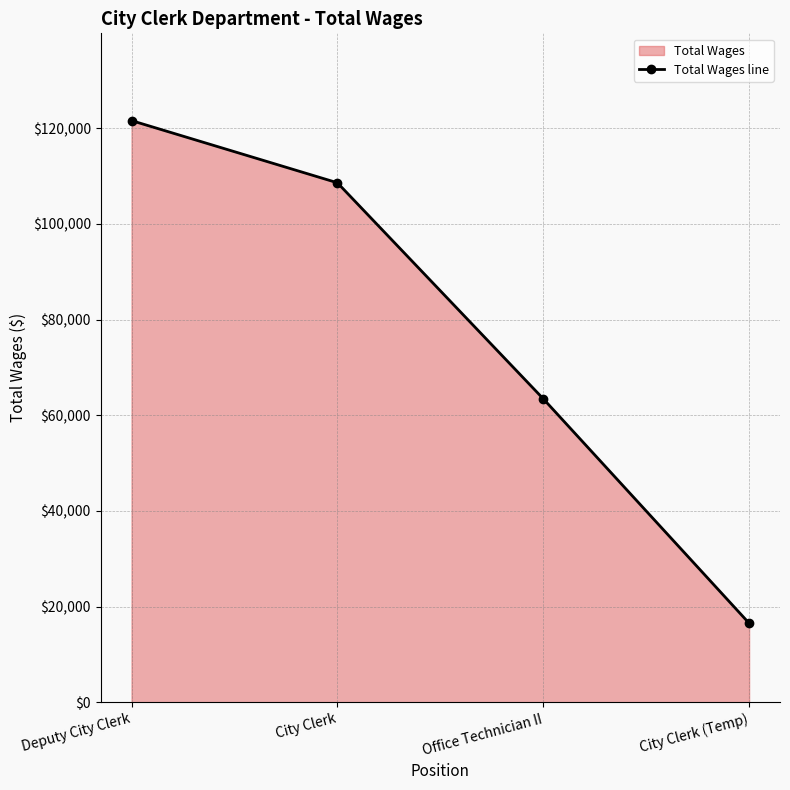

What is the change in value from Deputy City Clerk to City Clerk?

-12995